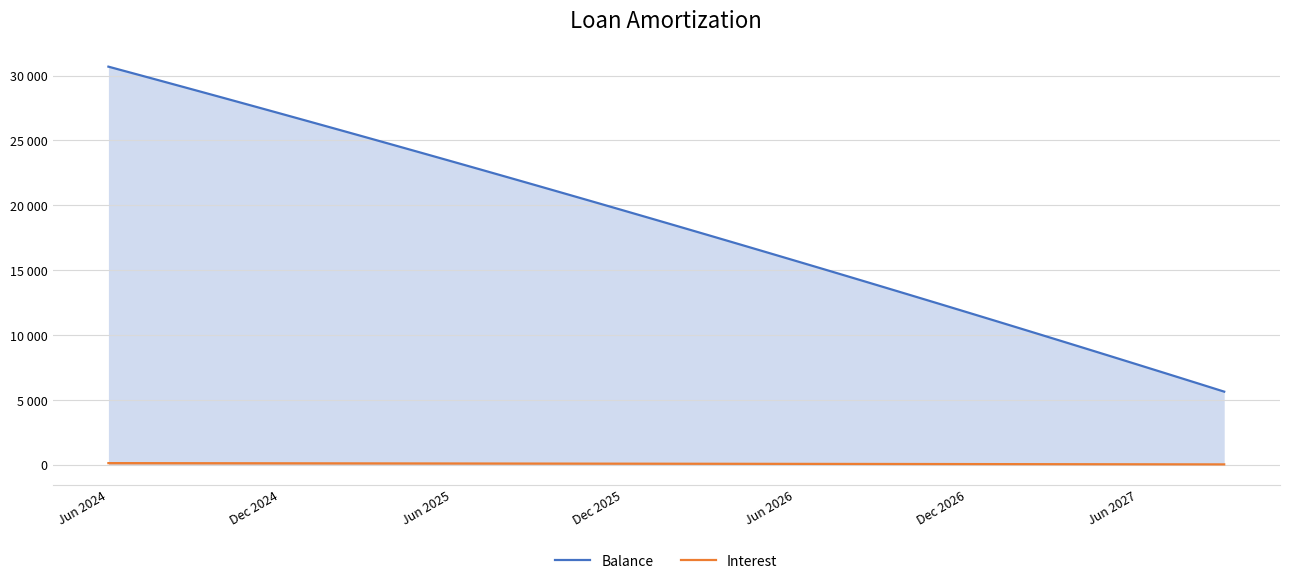

The value of Interest at 11 is 97.5. True or false?

True